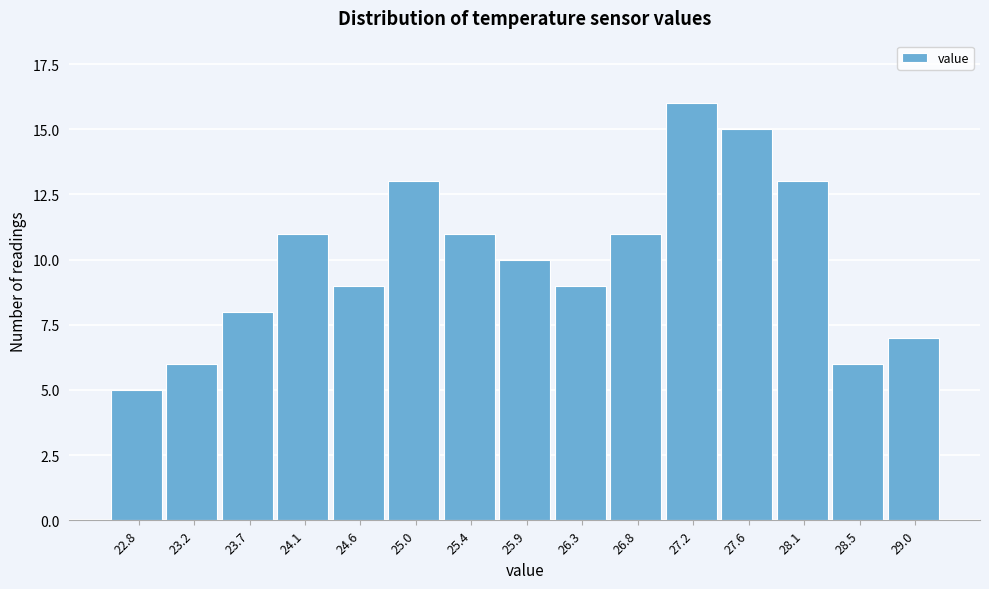

Reading right to left, list all the values displayed in this chart.

7	6	13	15	16	11	9	10	11	13	9	11	8	6	5